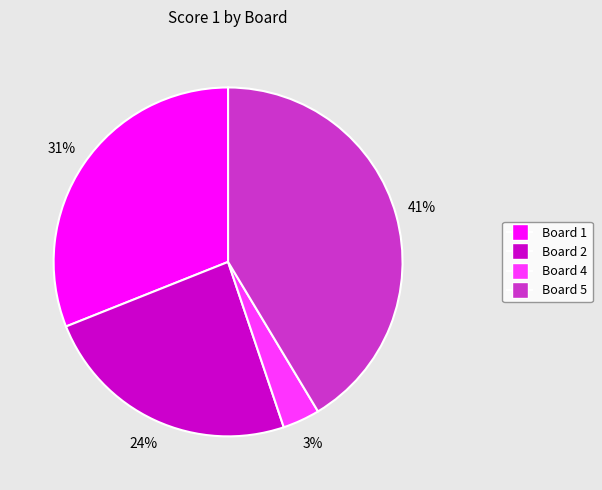

To the nearest percent, what is the average slice percentage?

25%